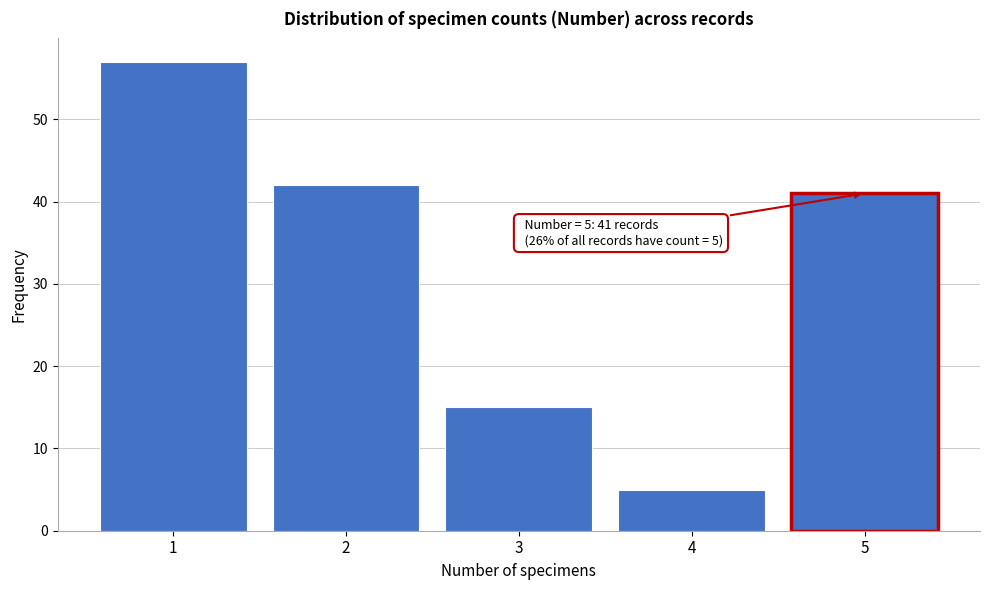

Which range on the x-axis has the tallest bar?

0.5 to 1.5